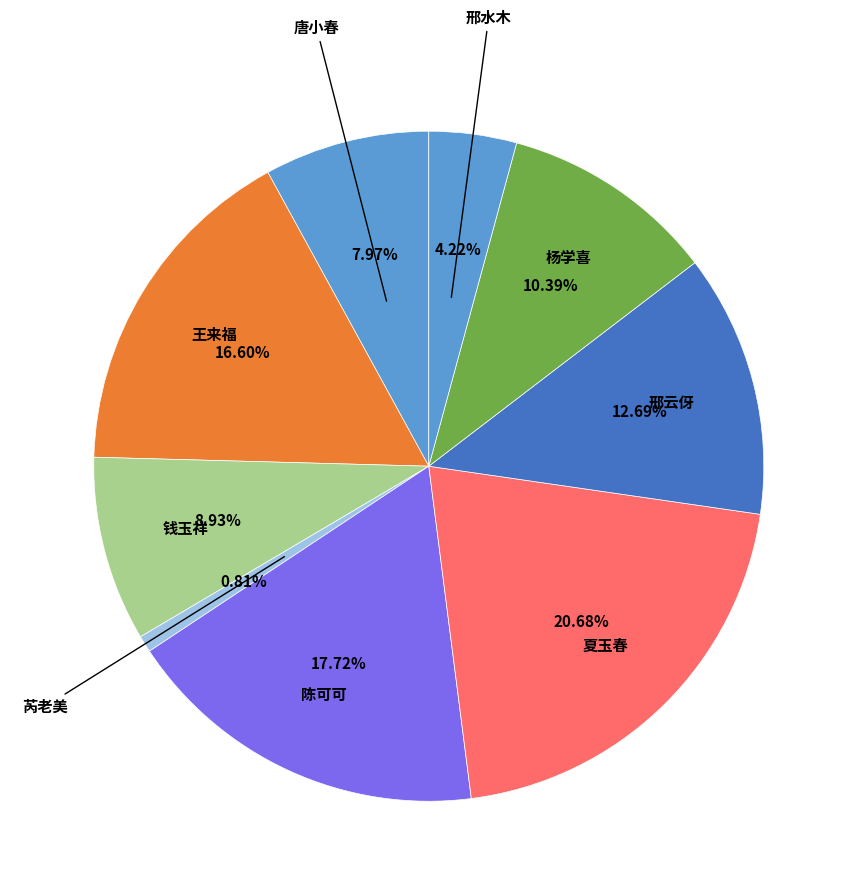

How many segments does this pie chart have?

9